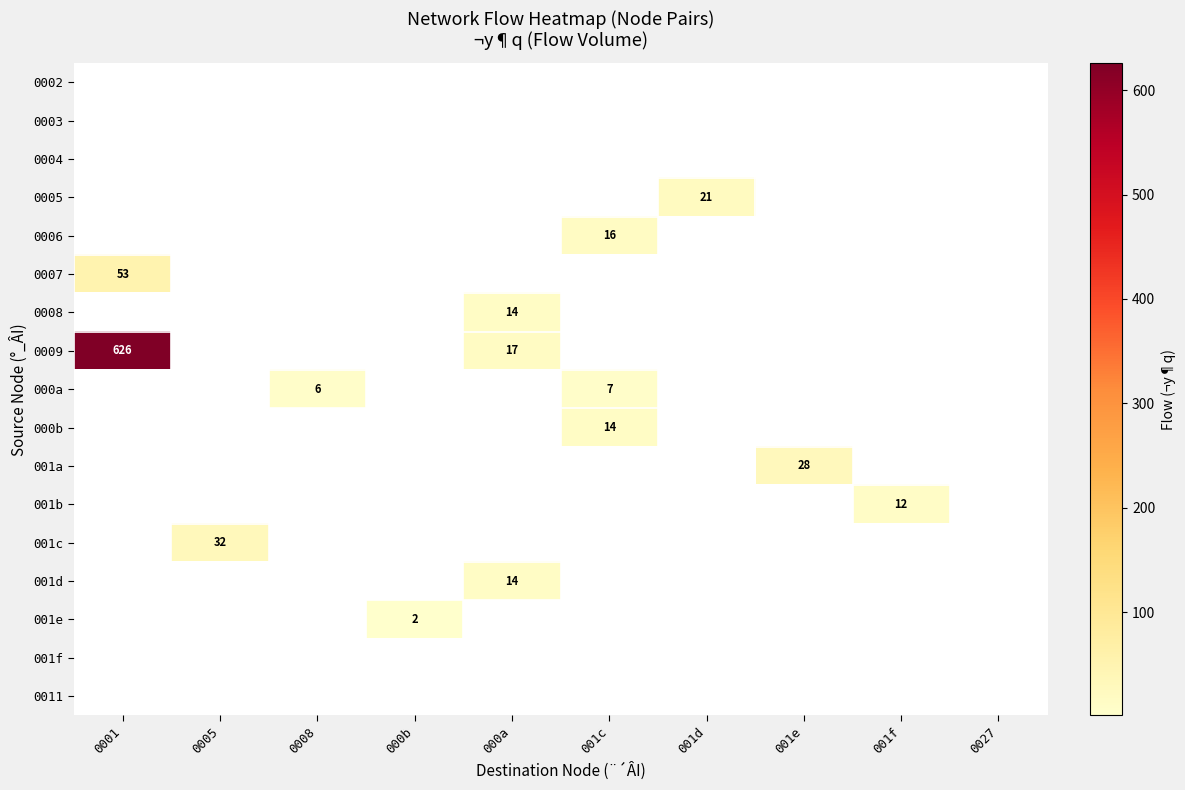

Is it true that 001c equals 32 at 0005?

True